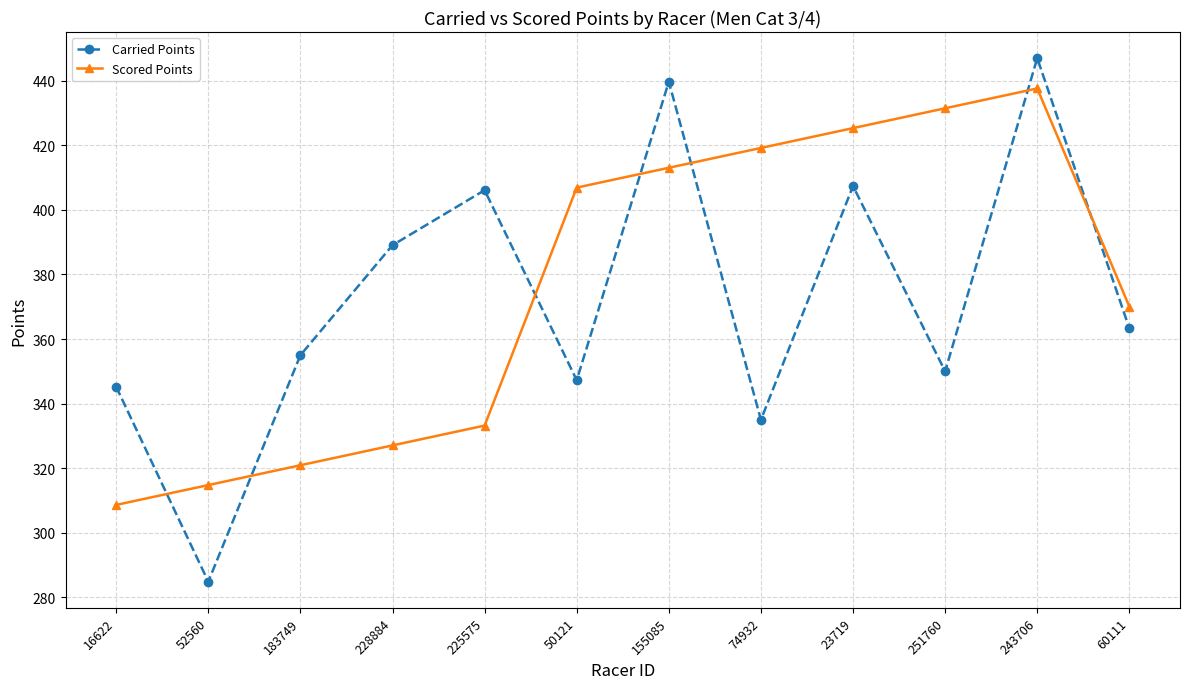

What is the difference between the maximum and minimum values in the Scored Points series?

129.0